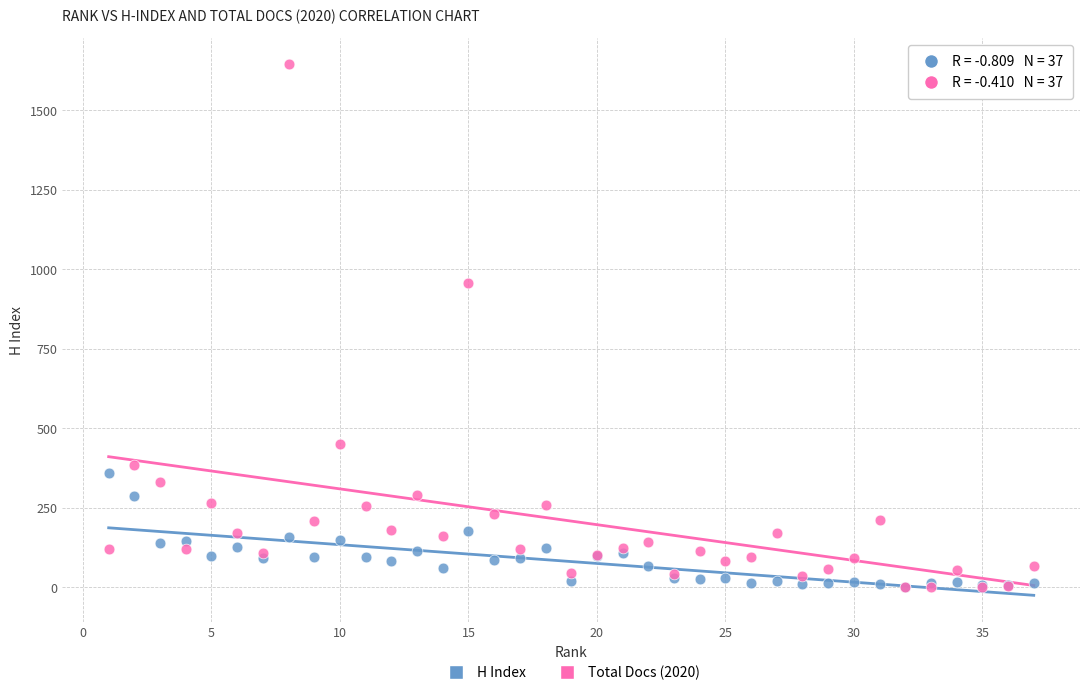

In the Total Docs (2020) series, what Y value is closest to 822?

957